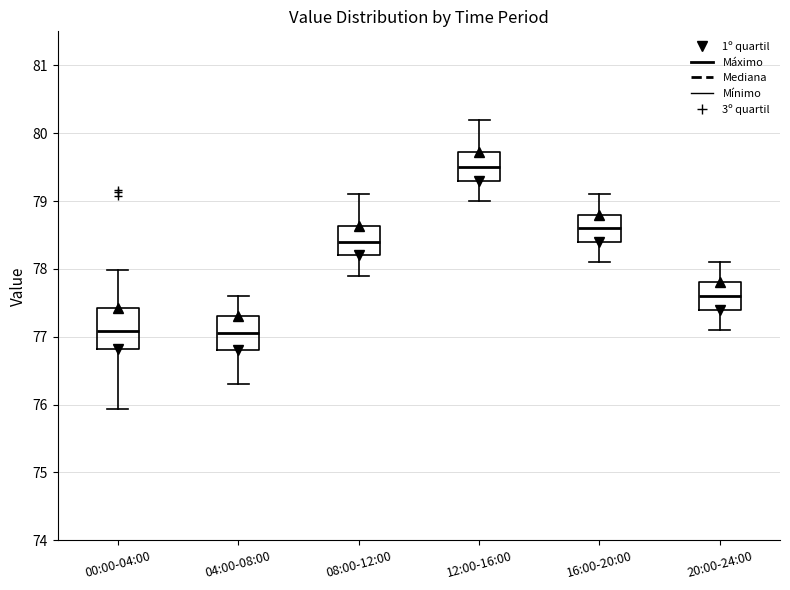

Where is the lower edge of the box for 04:00-08:00 on the y-axis? The values are not printed on the chart, so give them approximately, as read against the axis.

76.8